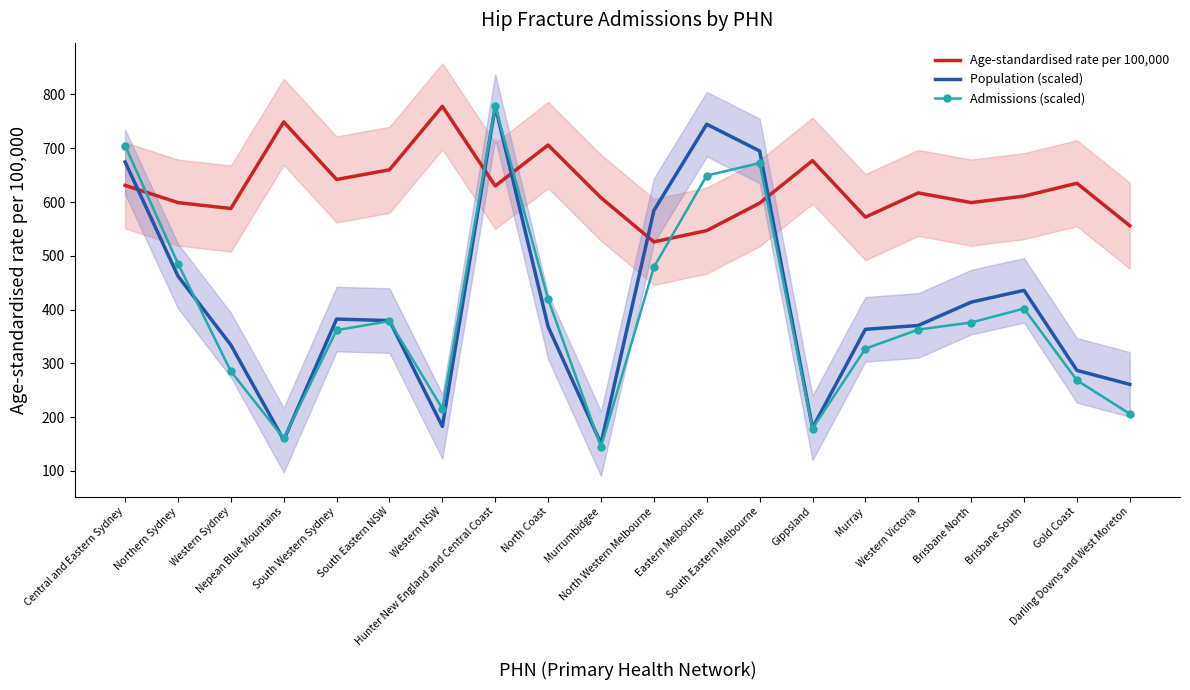

What is the difference between the highest and lowest values at Murrumbidgee?

463.0